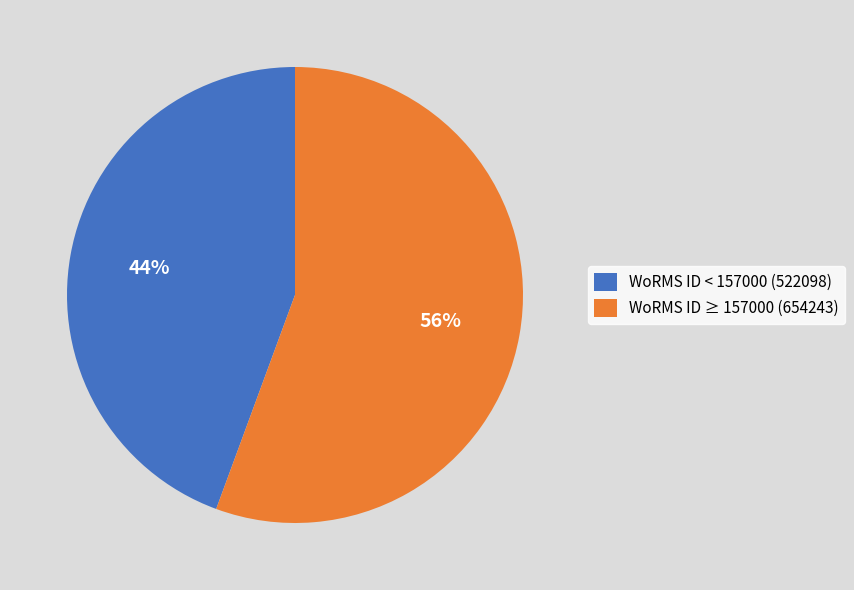

Is it true that WoRMS ID < 157000 (522098) is 39% of the pie?

False